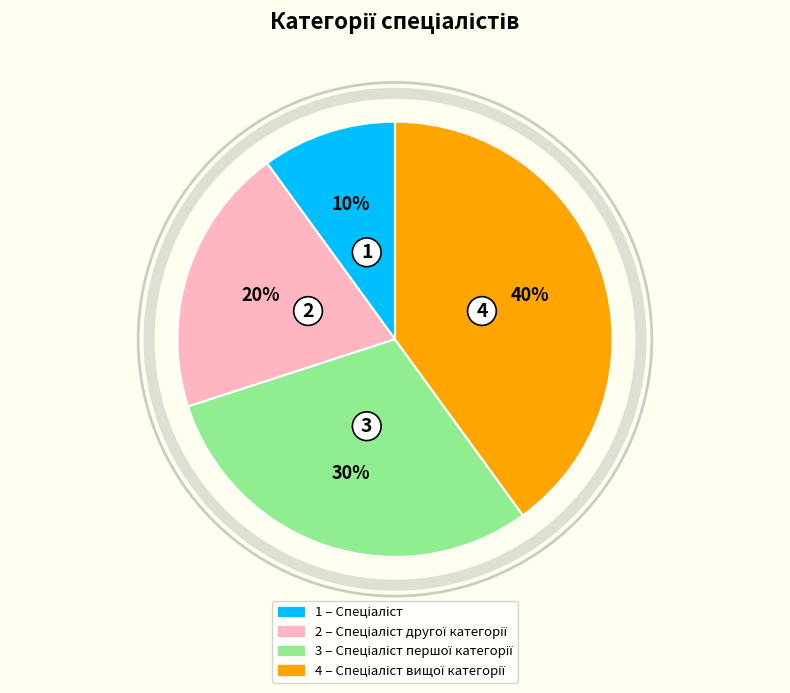

To the nearest percent, what is the difference between the largest and smallest slice percentages?

30%